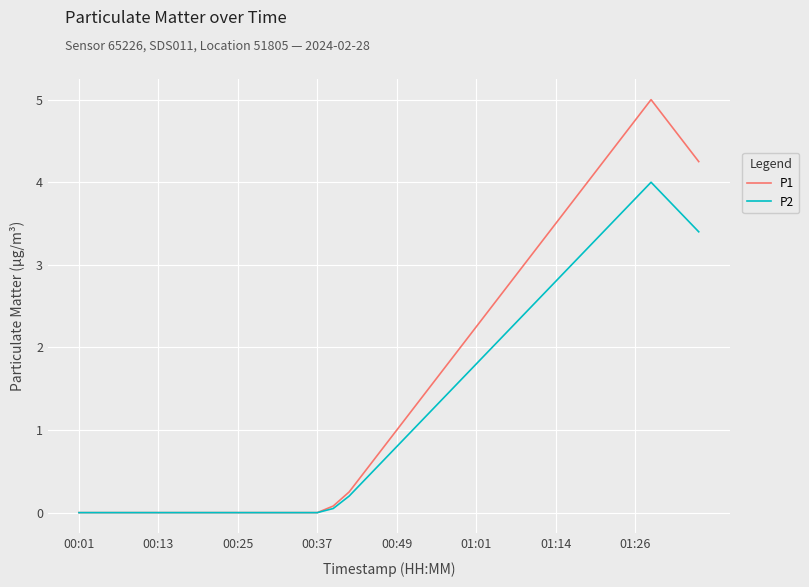

What are all the series names shown in the legend?

P1, P2